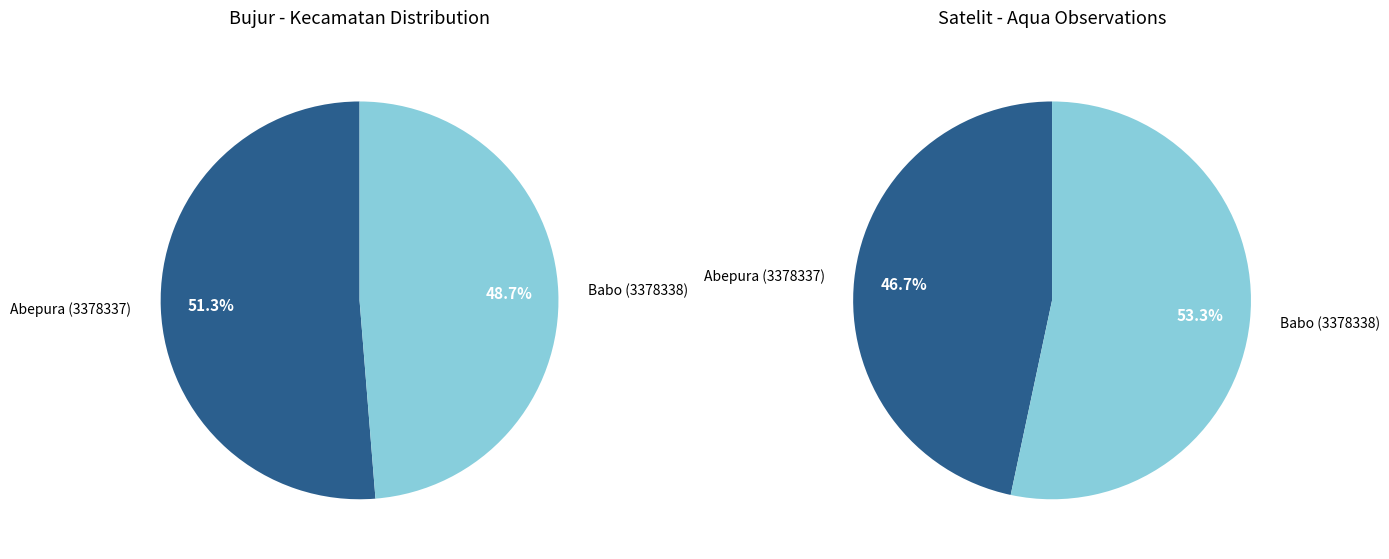

To the nearest percent, what is the average slice percentage?

50%